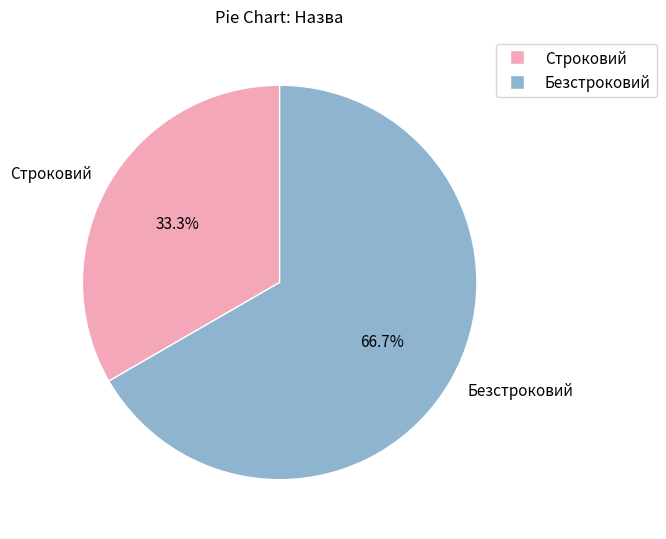

Is Безстроковий the majority of the pie?

Yes